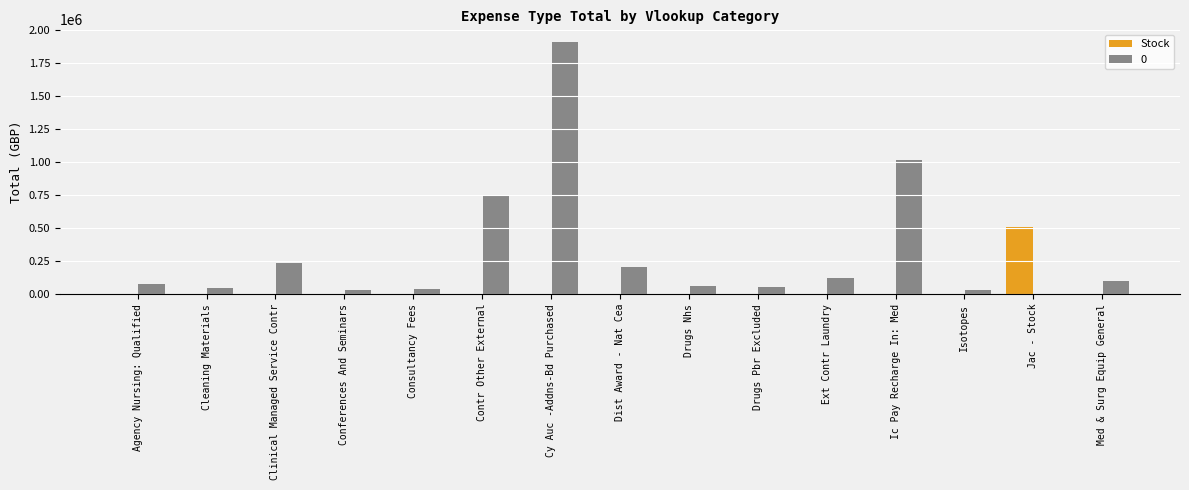

The 0 series shows 314074.4 at Clinical Managed Service Contr. True or false?

False